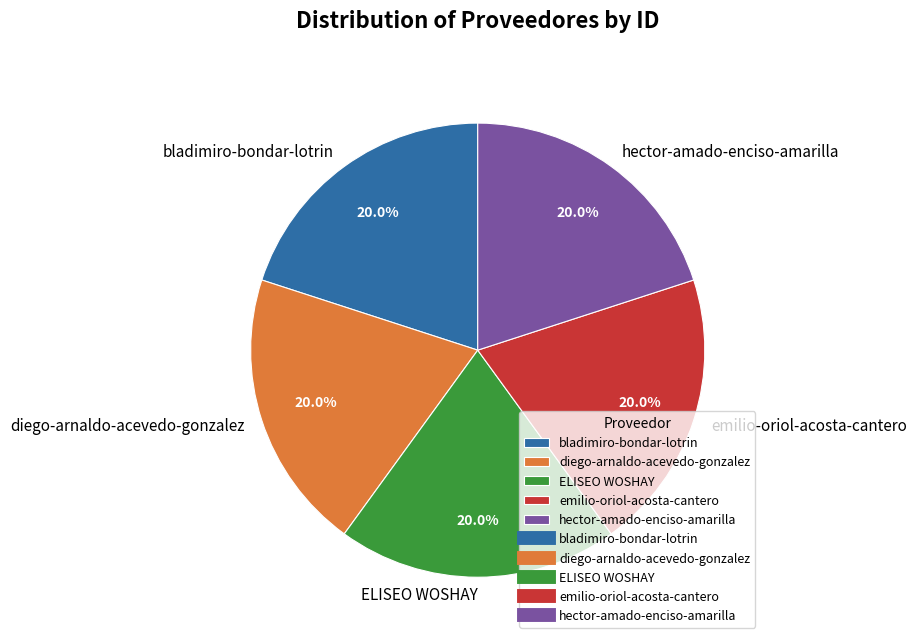

Does ELISEO WOSHAY represent more than half of the total?

No